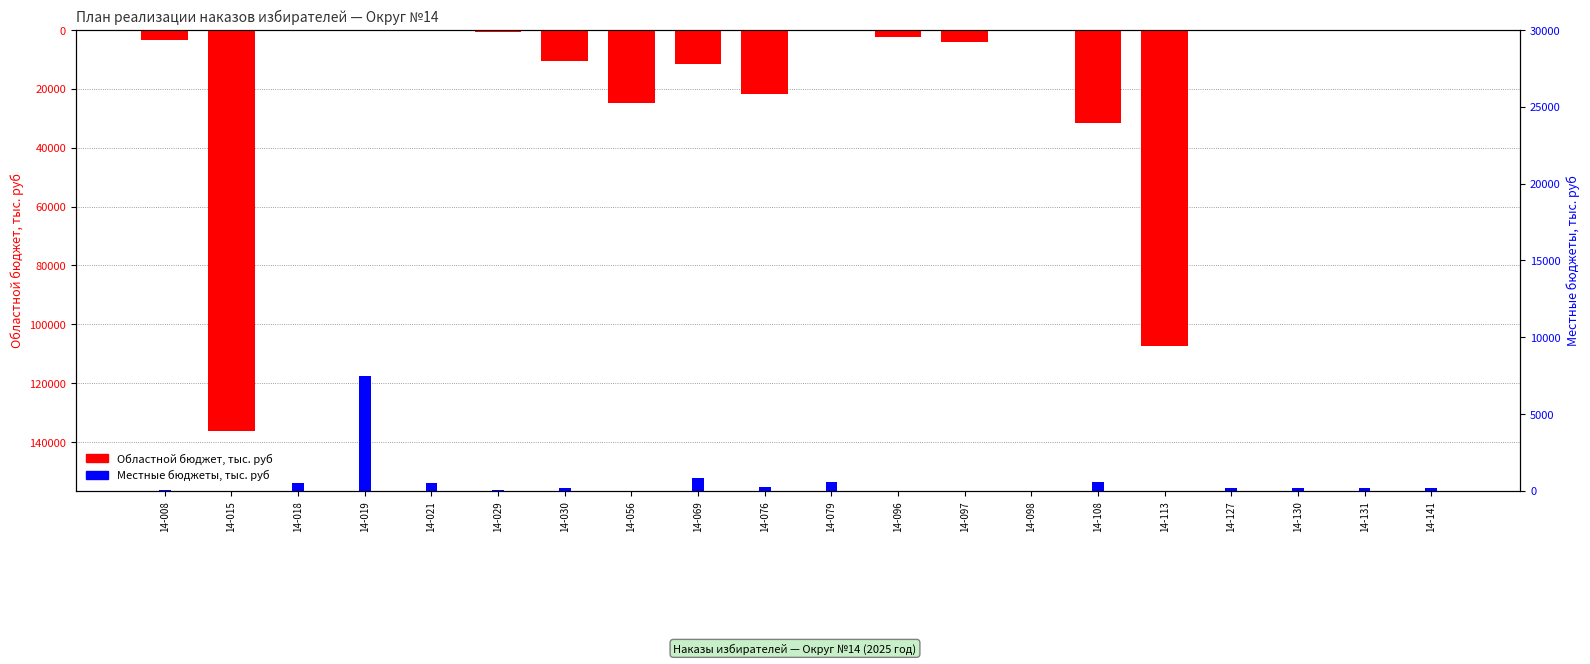

Is it true that Областной бюджет, тыс. руб equals 10700.0 at 14-030?

True